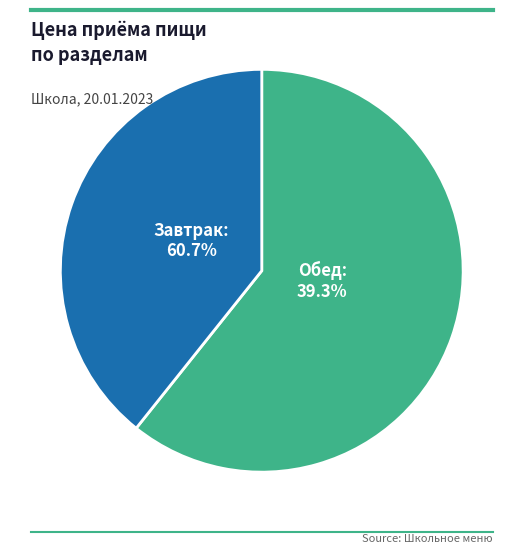

Which category has the smallest portion of the pie?

Обед